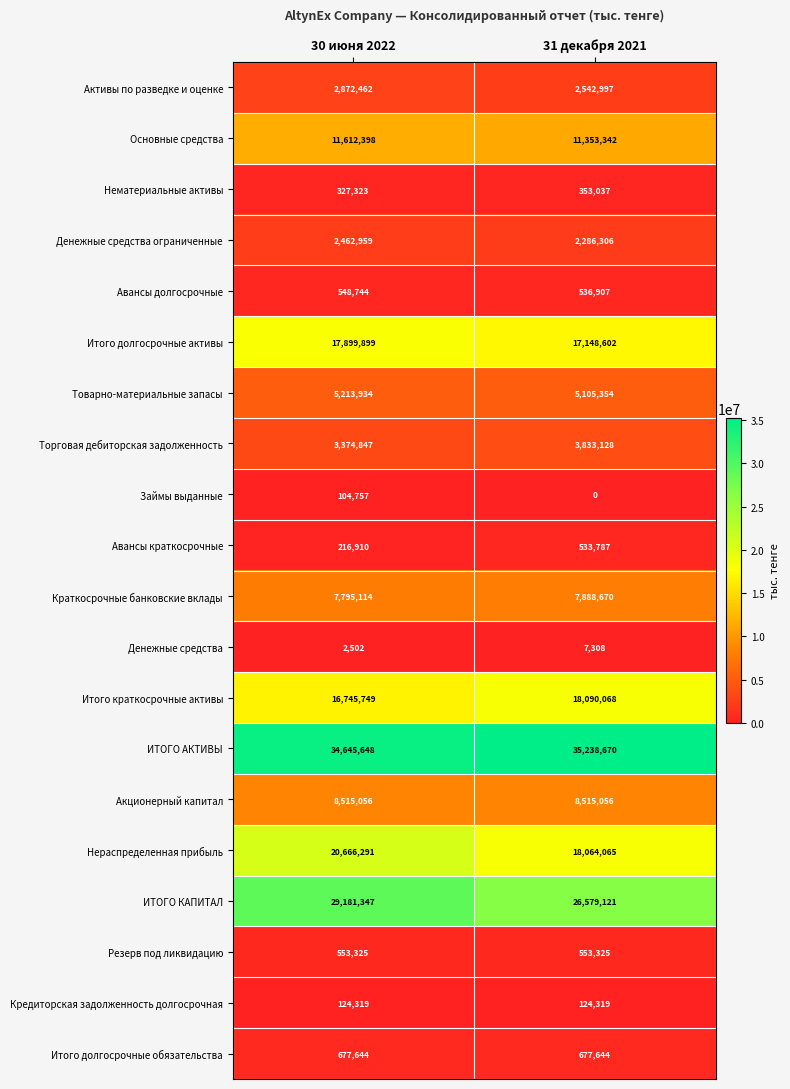

List the series in order of their peak value, lowest first.

Денежные средства, Займы выданные, Кредиторская задолженность долгосрочная, Нематериальные активы, Авансы краткосрочные, Авансы долгосрочные, Резерв под ликвидацию, Итого долгосрочные обязательства, Денежные средства ограниченные, Активы по разведке и оценке, Торговая дебиторская задолженность, Товарно-материальные запасы, Краткосрочные банковские вклады, Акционерный капитал, Основные средства, Итого долгосрочные активы, Итого краткосрочные активы, Нераспределенная прибыль, ИТОГО КАПИТАЛ, ИТОГО АКТИВЫ